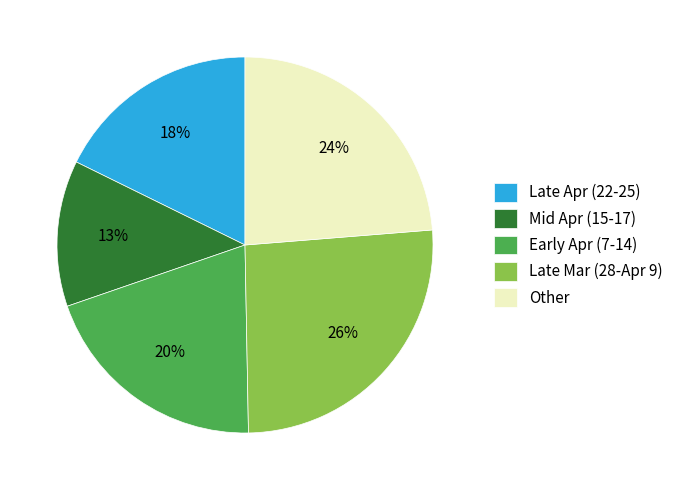

Rank the categories by value from lowest to highest.

Mid Apr (15-17), Late Apr (22-25), Early Apr (7-14), Other, Late Mar (28-Apr 9)